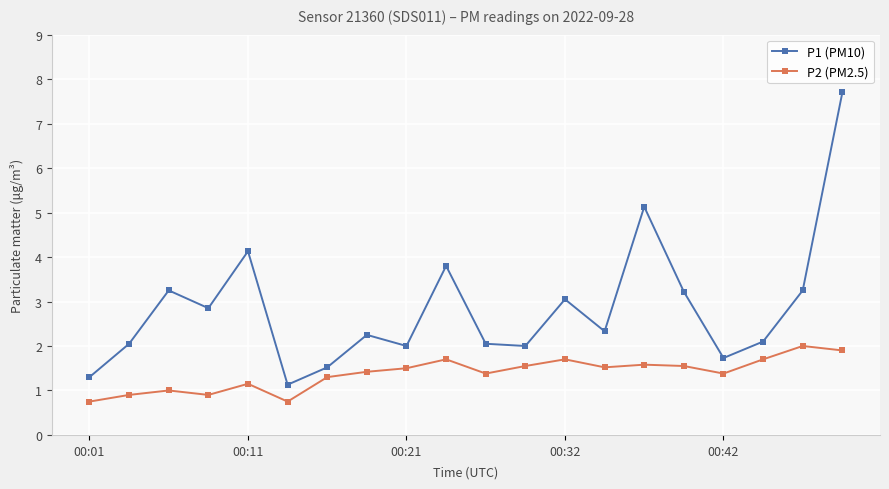

How many lines are shown in the chart?

2